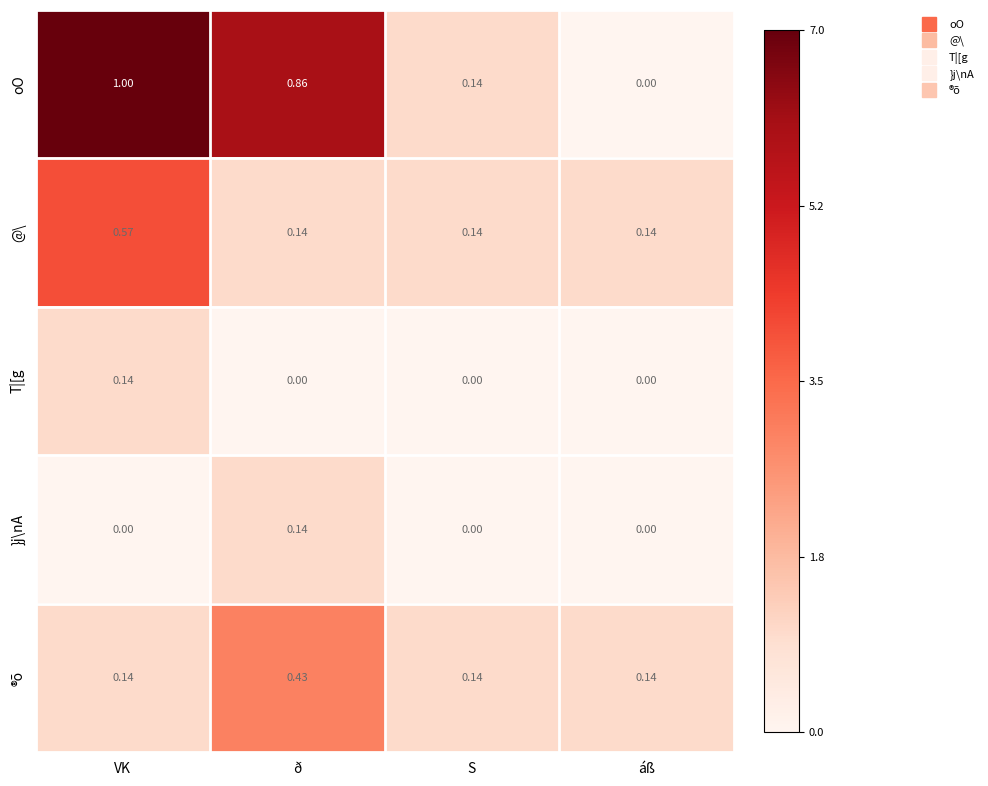

Between VK and ð, which series saw the biggest shift?

@\